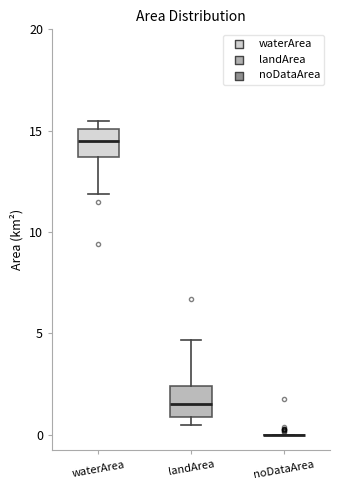

Reading left to right, read every box against the y-axis: the position of its median line, the range the box covers, and the ends of its whiskers. The values are not printed on the chart, so give them approximately, as read against the axis.

waterArea: median 14.5, box 13.5 to 15.0, whiskers 12.0 to 15.5
landArea: median 1.5, box 1.0 to 2.5, whiskers 0.5 to 4.5
noDataArea: box collapsed to a line at 0.0, whiskers 0.0 to 0.0